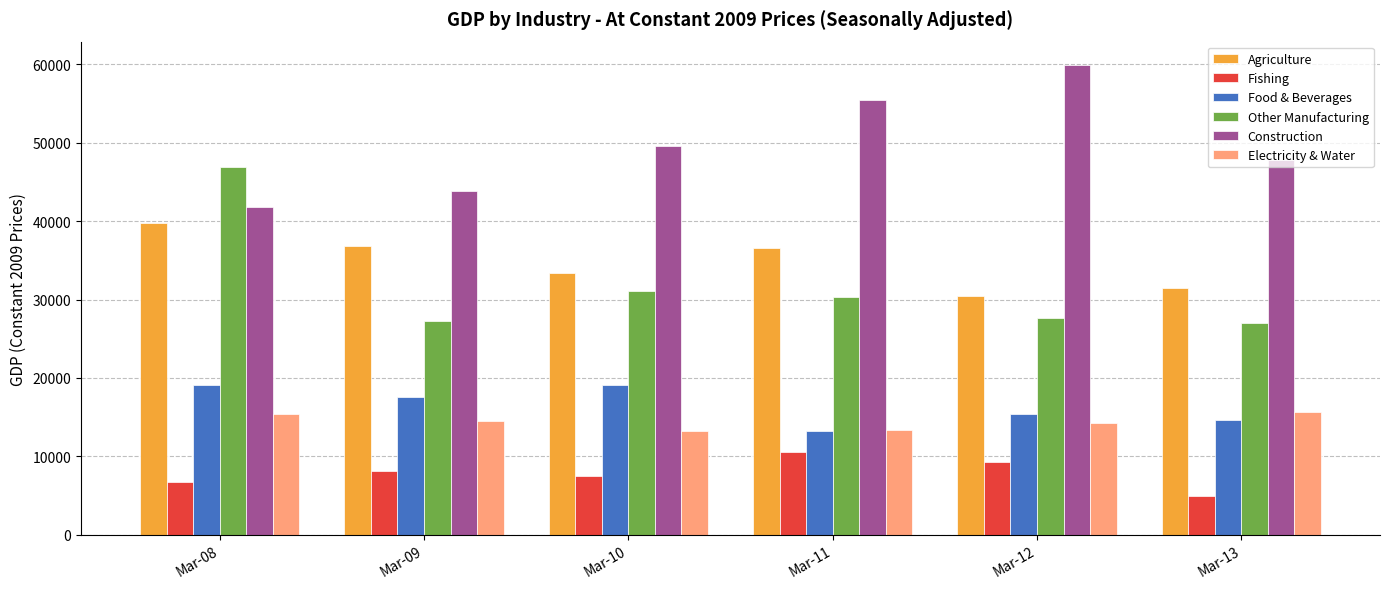

At how many categories does at least one series exceed 5187?

6